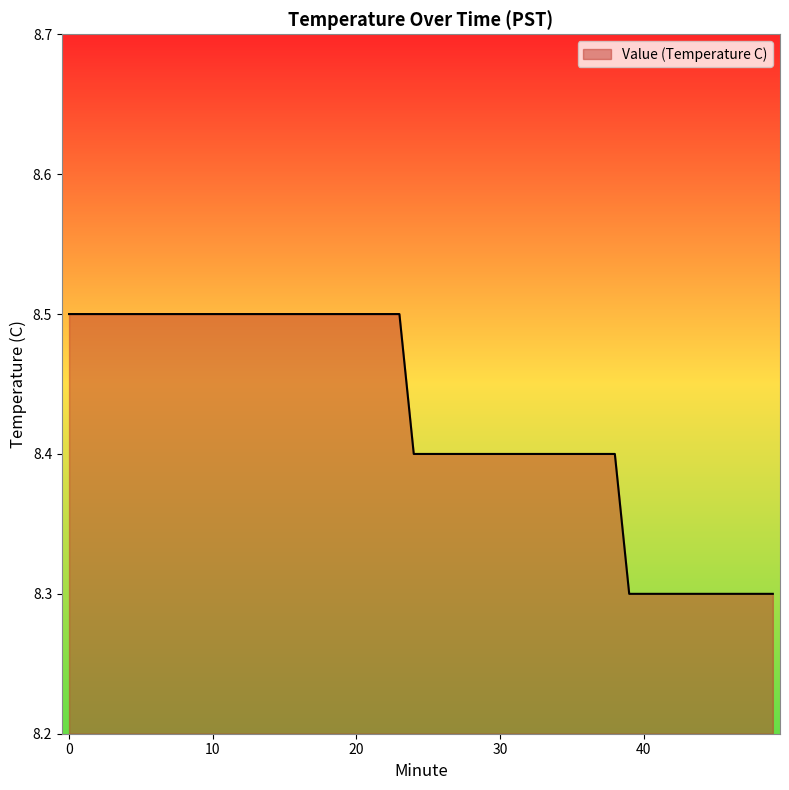

What is the smallest value displayed?

8.3